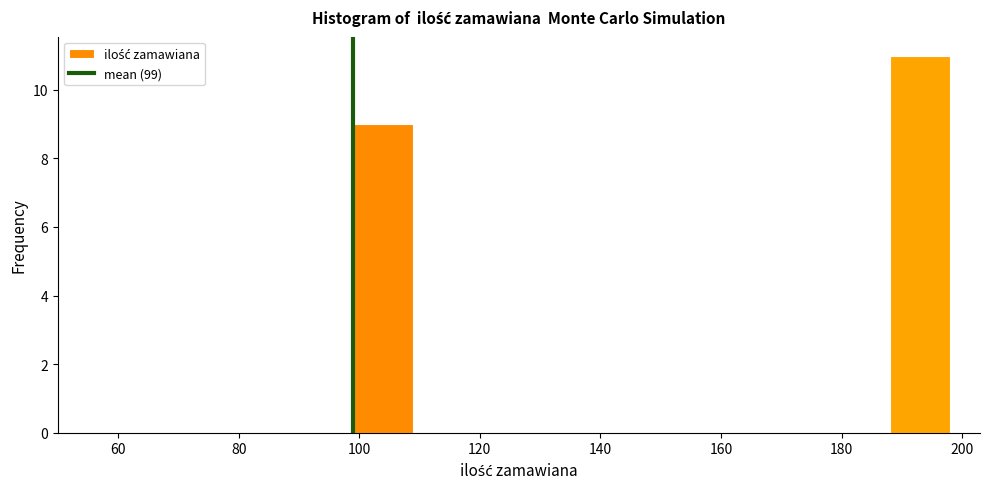

What is the height of the bar covering 188 to 198 on the x-axis? Neither the bar edges nor the heights are printed on the chart, so give them approximately, as read against the axes.

11